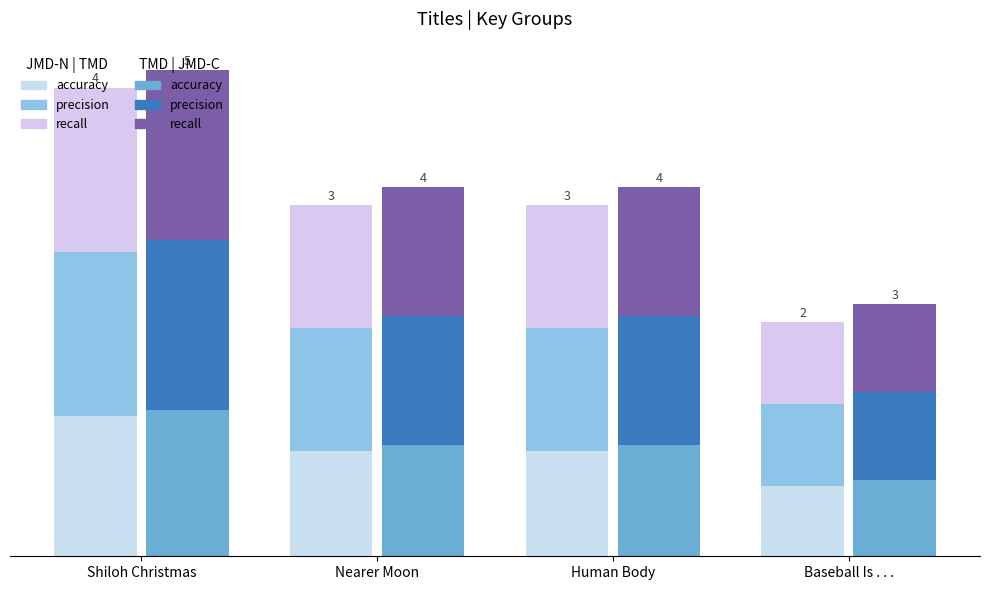

What is the label of the 4th bar from the right?

Shiloh Christmas